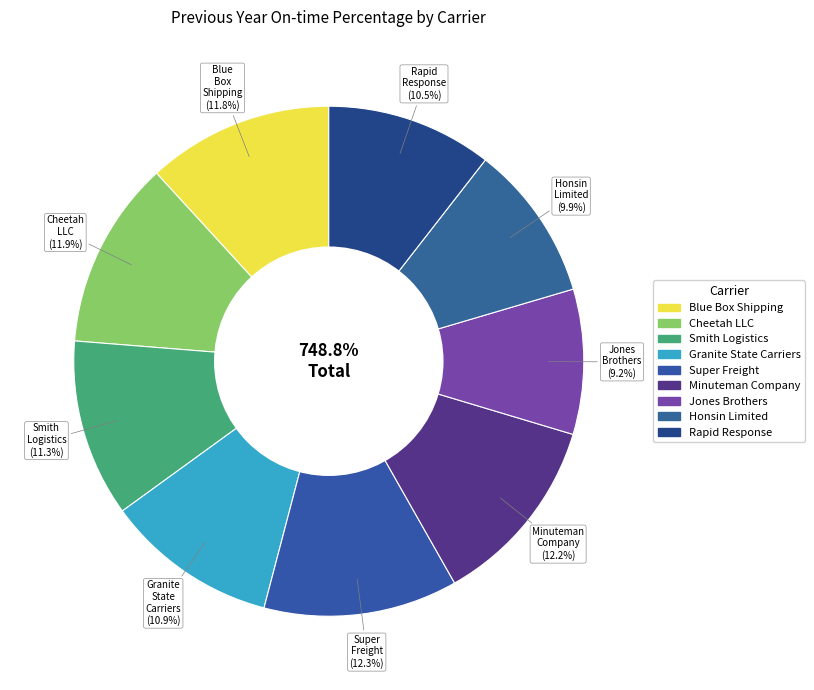

True or false: Minuteman Company accounts for 12% of the total.

True